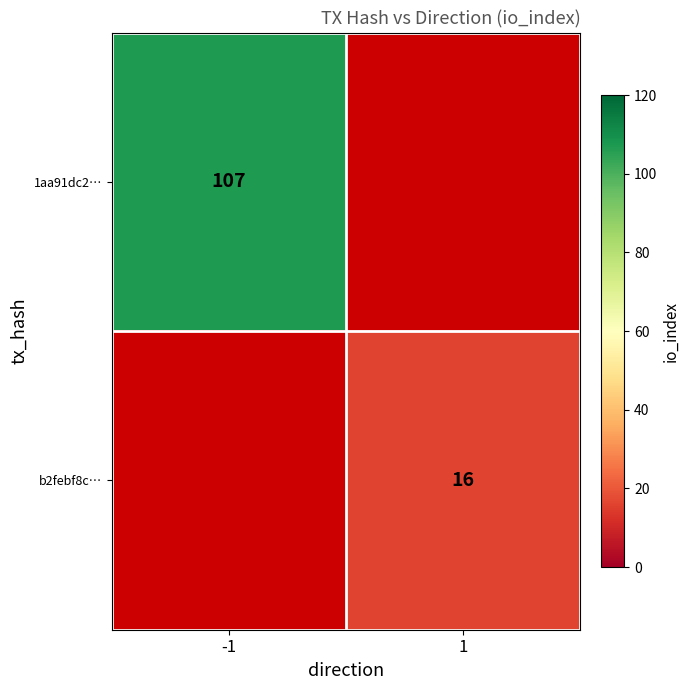

True or false: b2febf8c… has a value of 28 at 1.

False